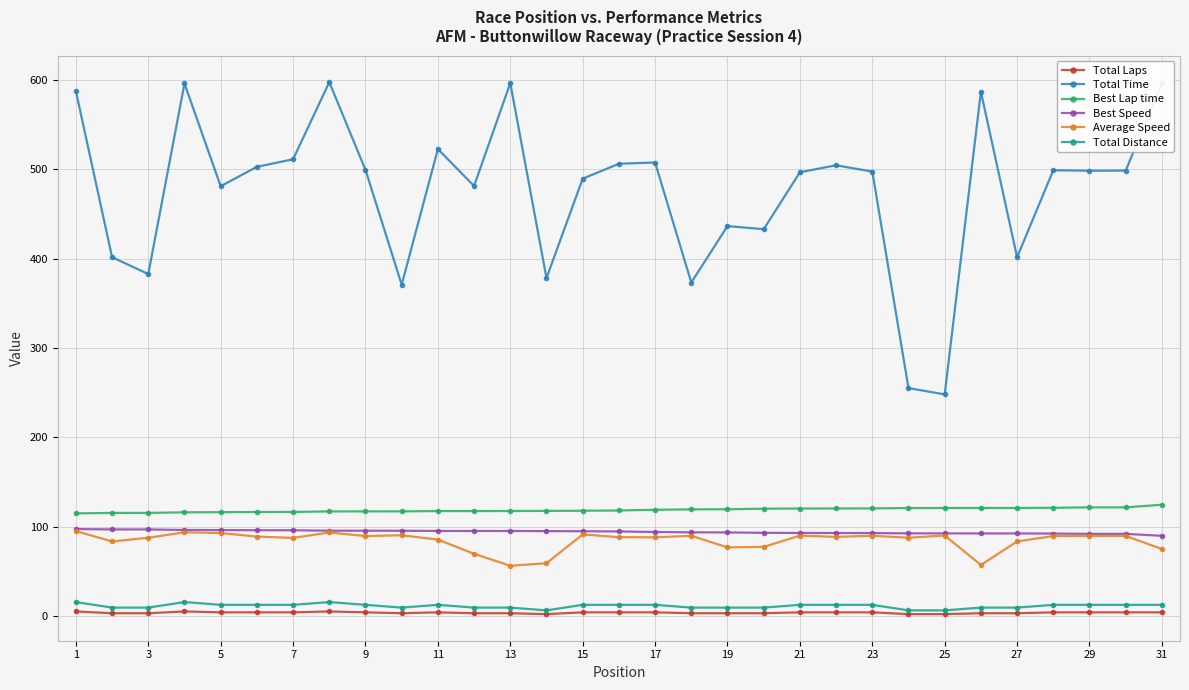

True or false: Best Lap time and Total Time cross at least once.

False